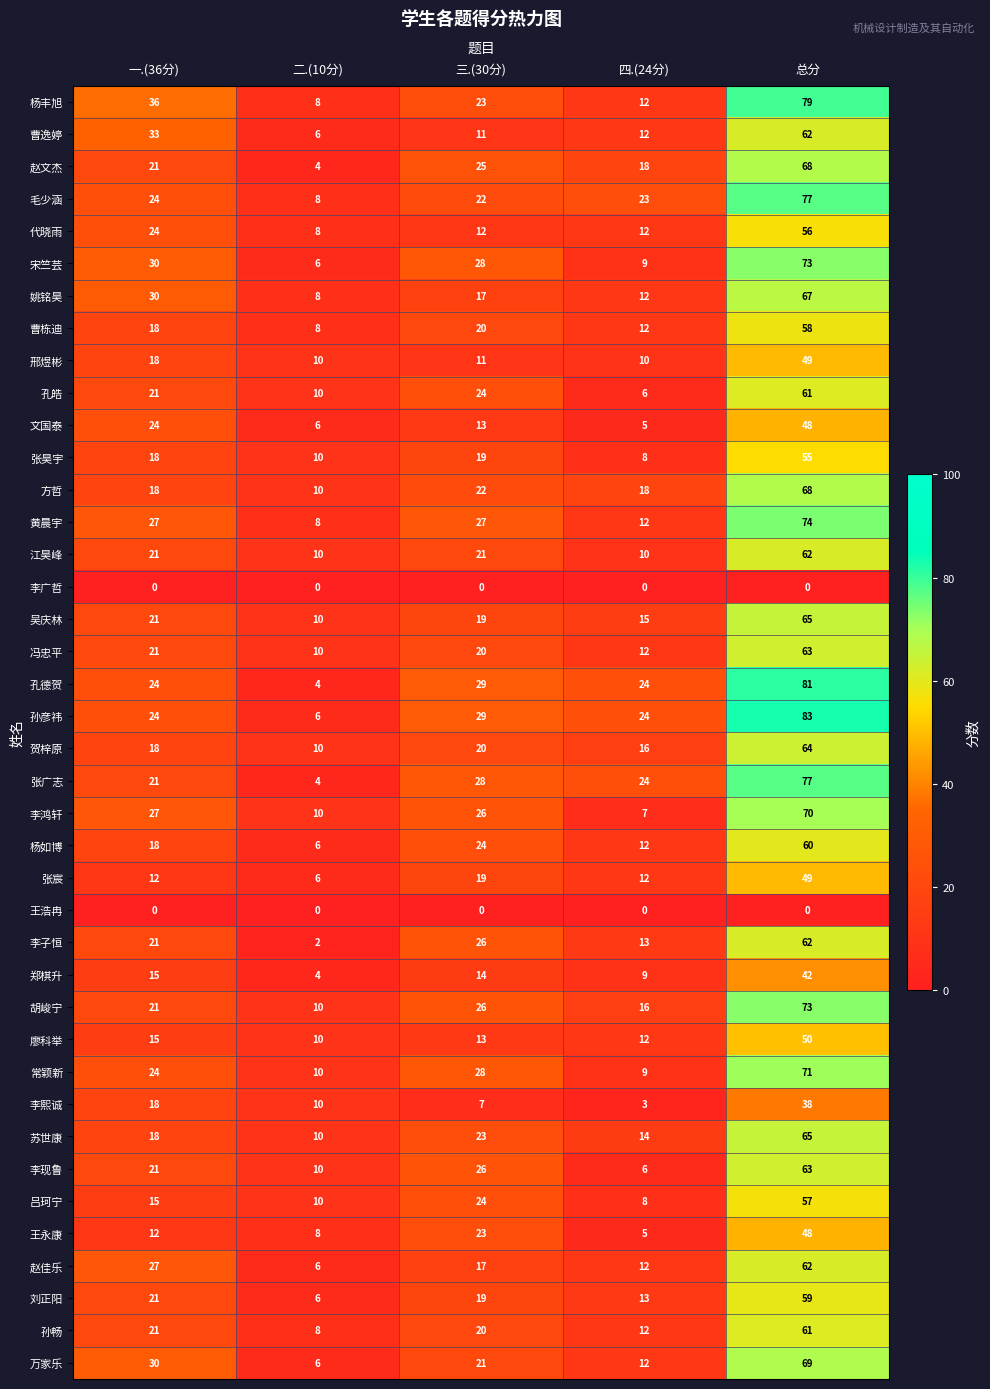

The 万家乐 series shows 30 at 一.(36分). True or false?

True